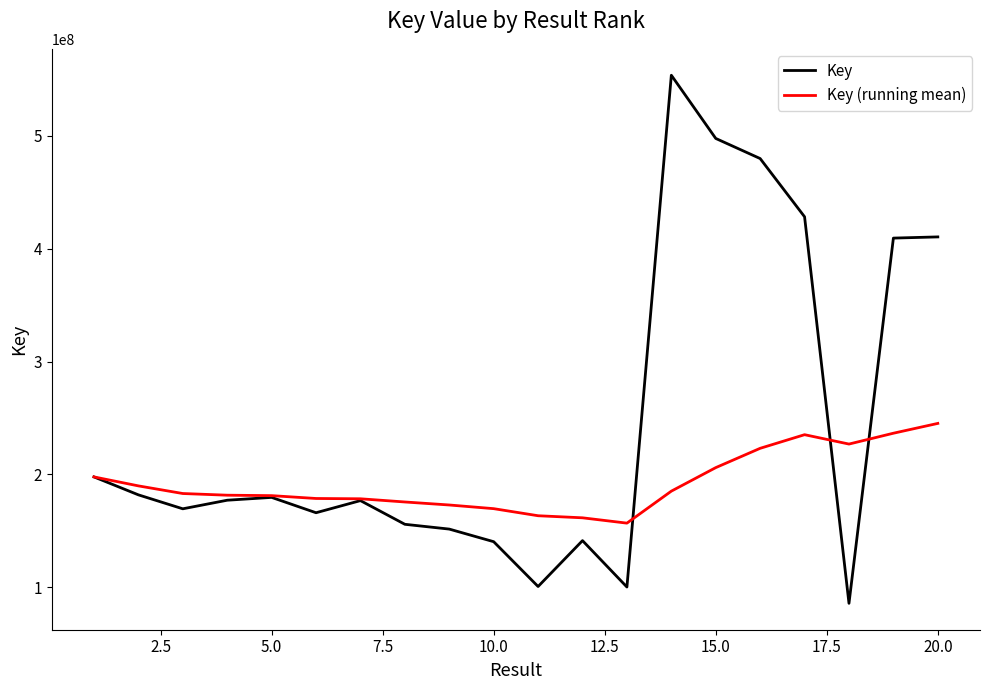

What is the maximum value shown in the chart?

553691700